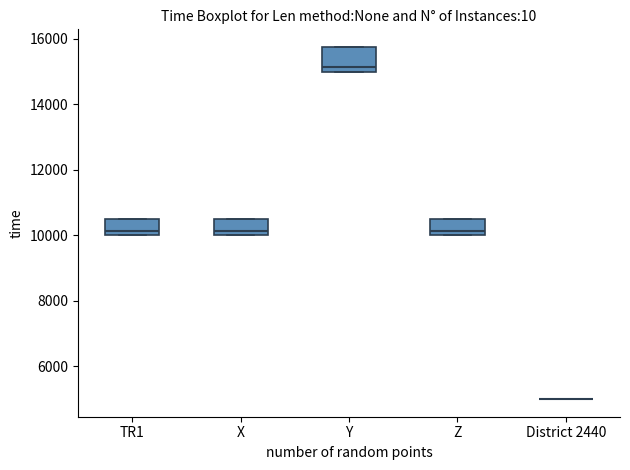

Reading left to right, transcribe this box plot: for each box, give where its median line is, the range the box spans, and where its two whiskers end, as read against the y-axis. The values are not printed on the chart, so give them approximately, as read against the axis.

TR1: median 10200, box 10000 to 10600, whiskers 10000 to 10600
X: median 10200, box 10000 to 10600, whiskers 10000 to 10600
Y: median 15200, box 15000 to 15800, whiskers 15000 to 15800
Z: median 10200, box 10000 to 10600, whiskers 10000 to 10600
District 2440: box collapsed to a line at 5000, whiskers 5000 to 5000